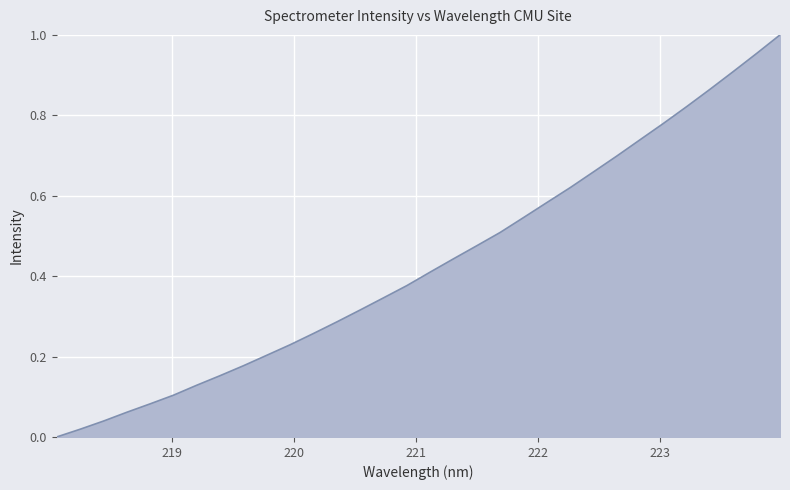

What is the sum of all values?

13.8